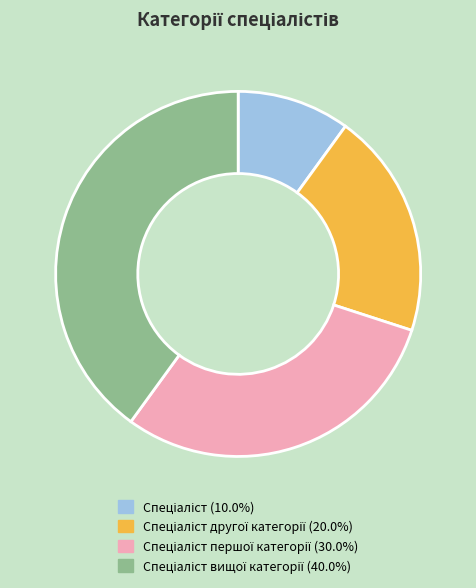

Is there a majority slice in this chart?

No